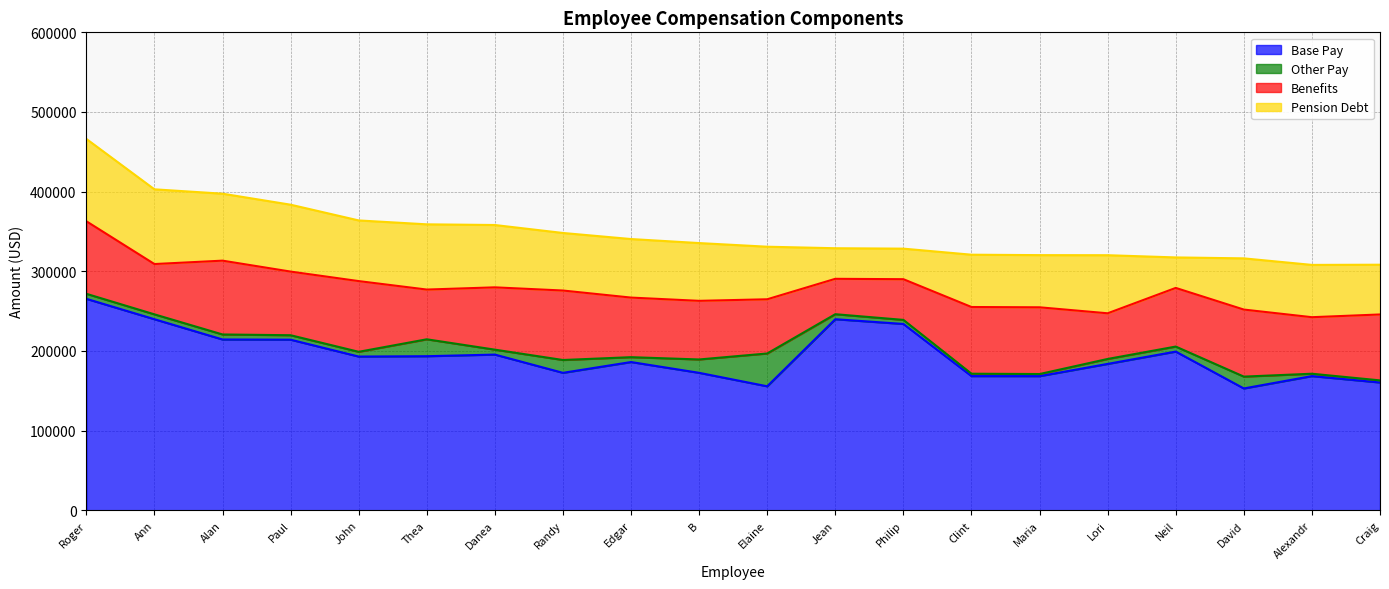

How many series are shown in this chart?

4